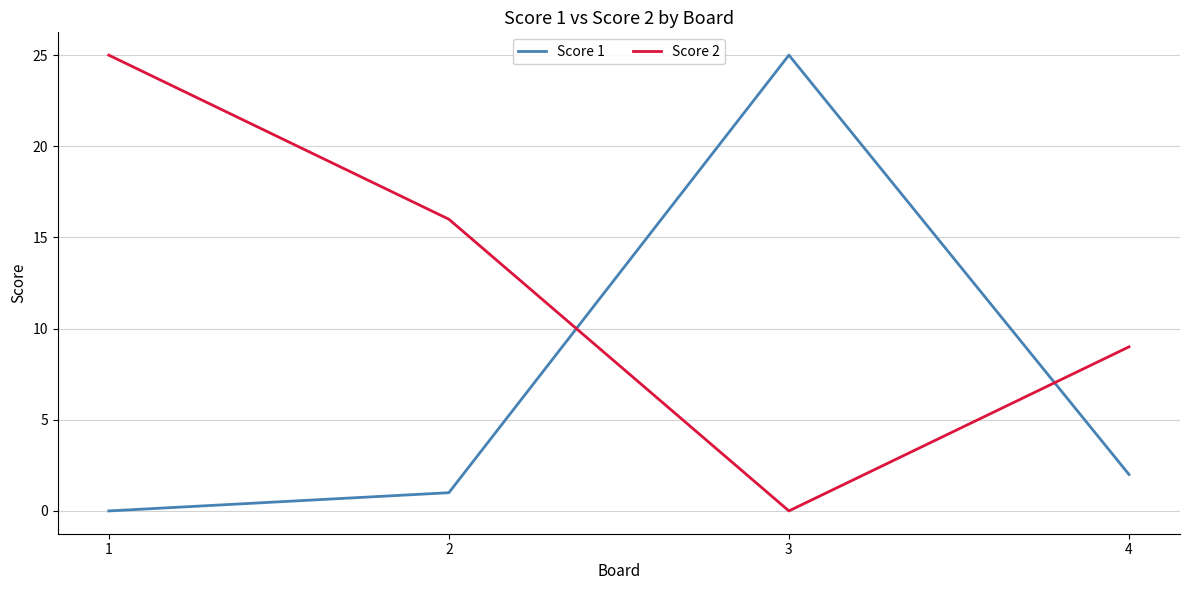

Which category has the lowest value in the Score 2 series?

3